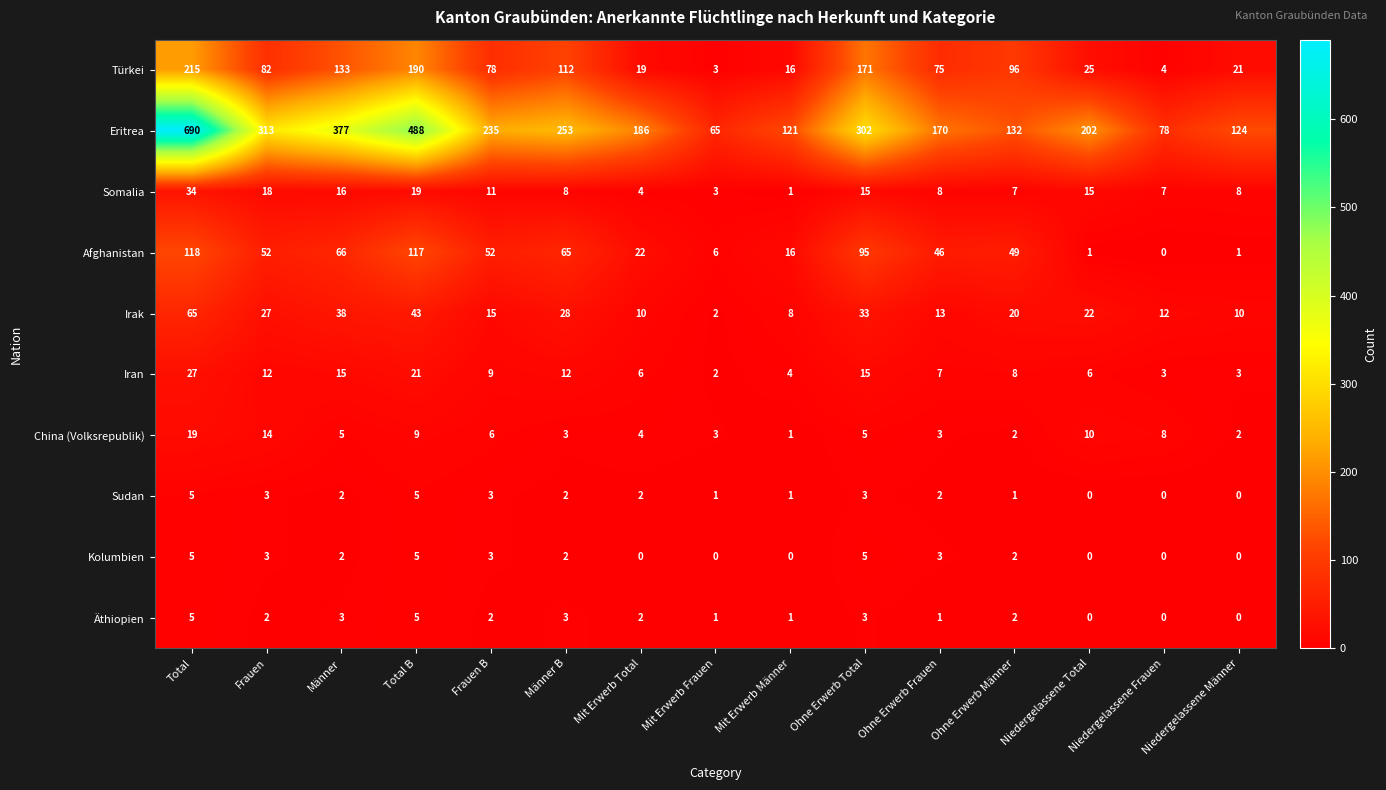

At how many categories does at least one series exceed 249?

6